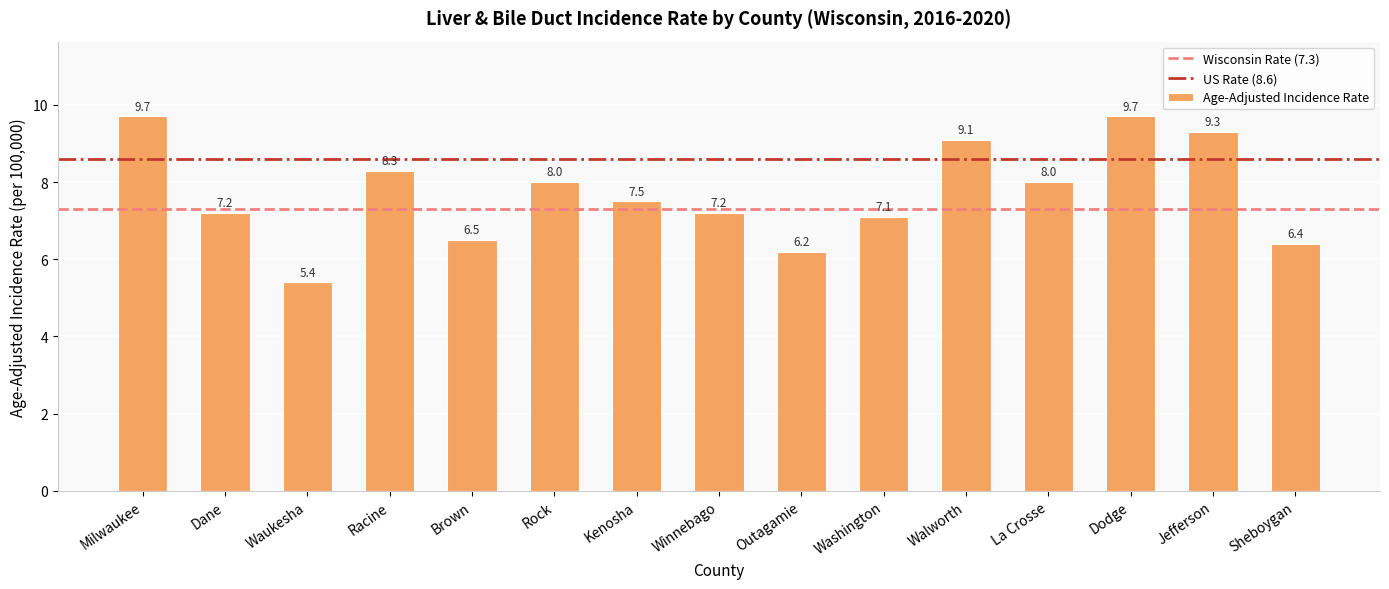

How many series are shown in this chart?

1